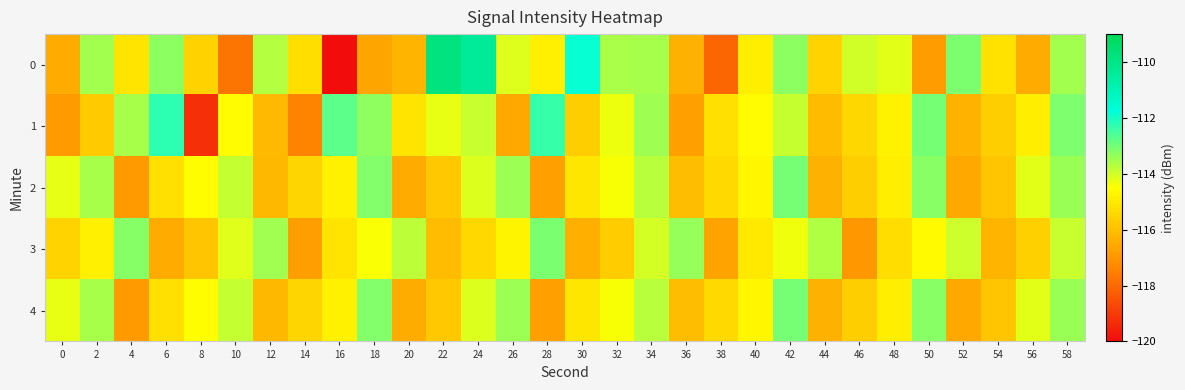

What is the difference between the highest and lowest values at 58?

0.8